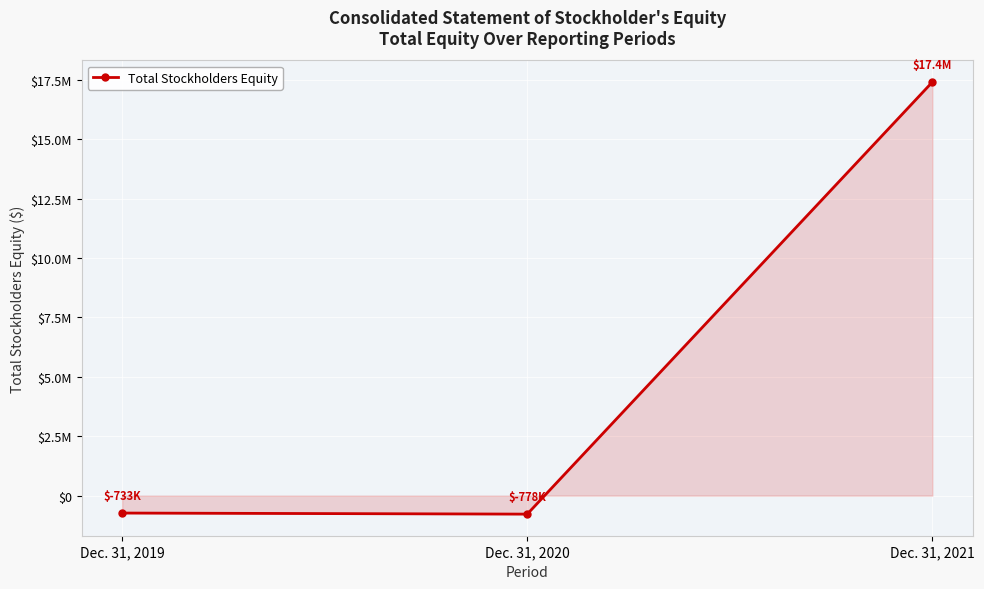

Rank the categories by value from highest to lowest.

Dec. 31, 2021, Dec. 31, 2019, Dec. 31, 2020